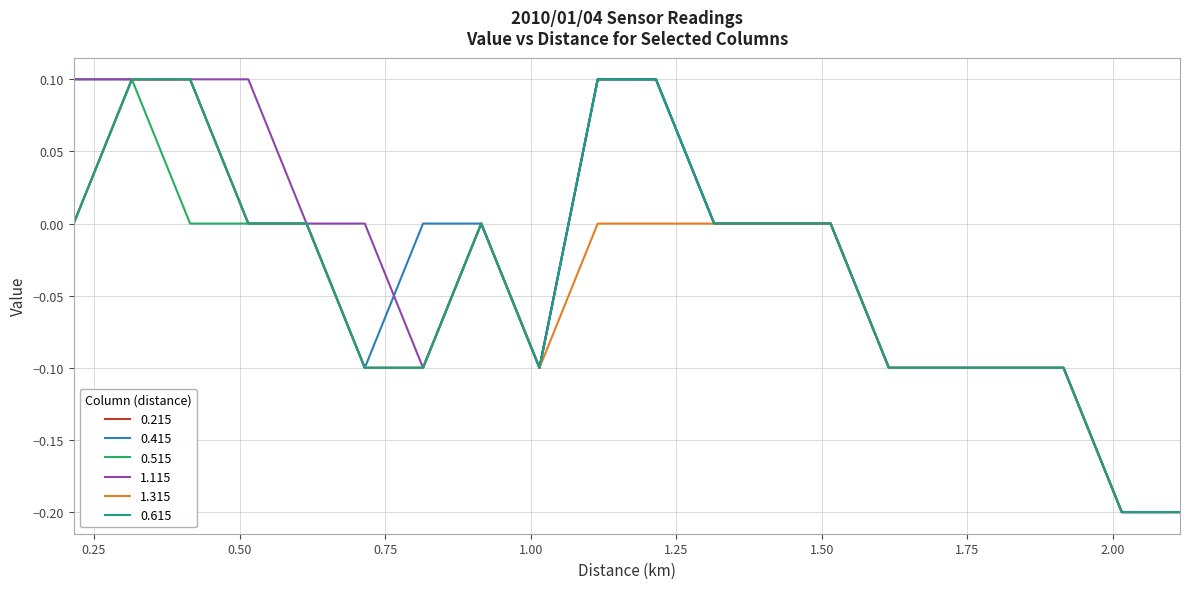

Is this an area chart (filled region under the line)?

No